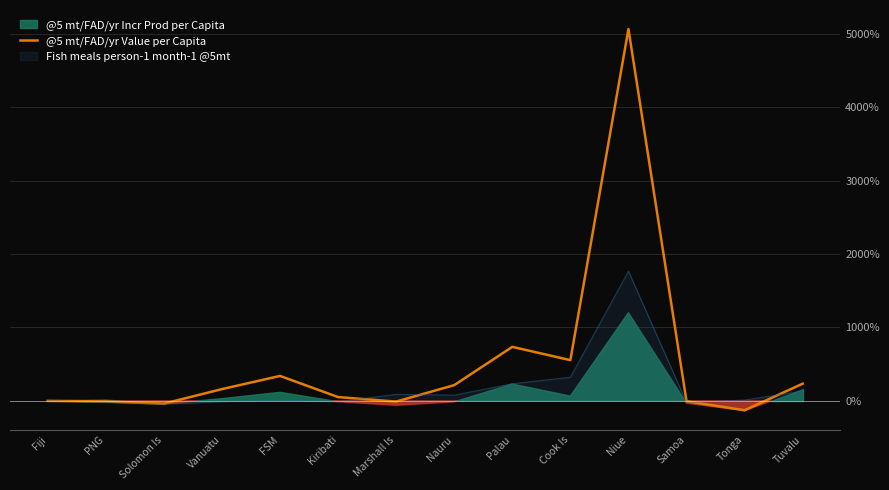

The value at Tuvalu is 71.7. True or false?

False